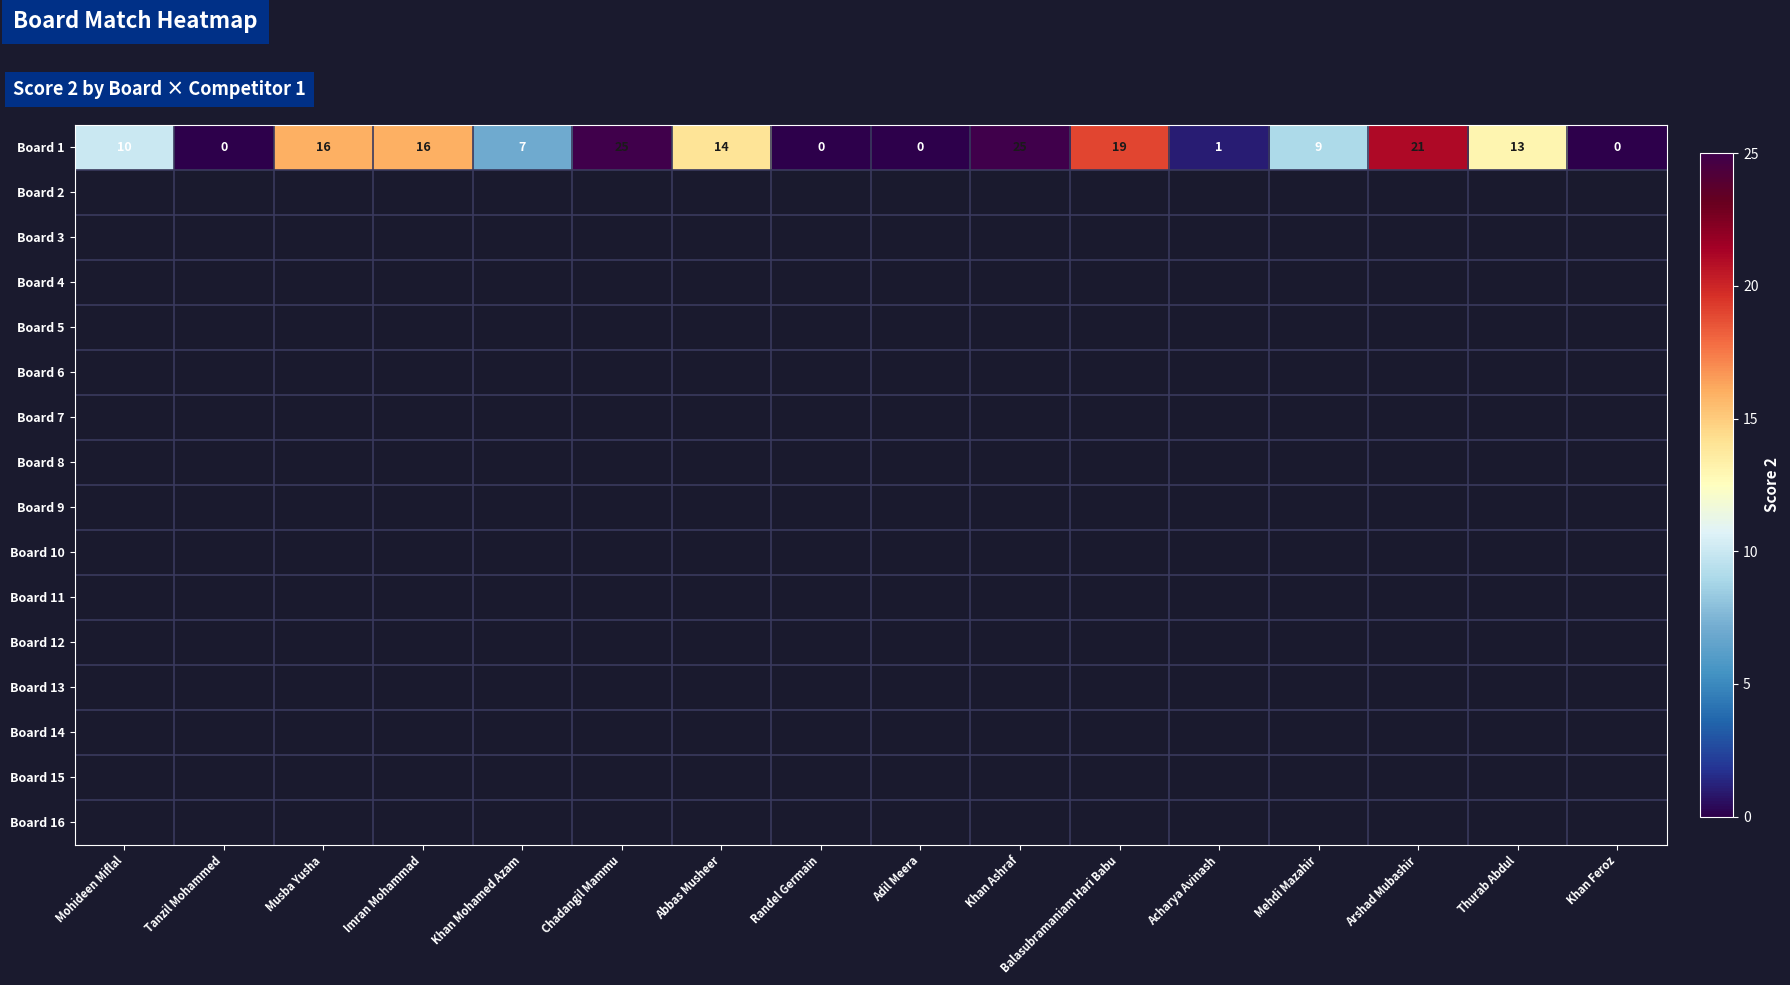

What is the sum of the Board 1 values at Imran Mohammad and Mohideen Miflal?

26